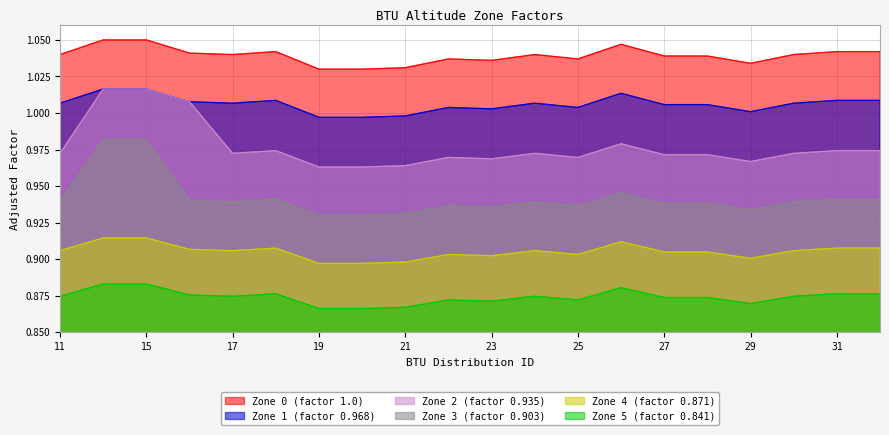

What is the difference between the highest and lowest values at 26?

0.2